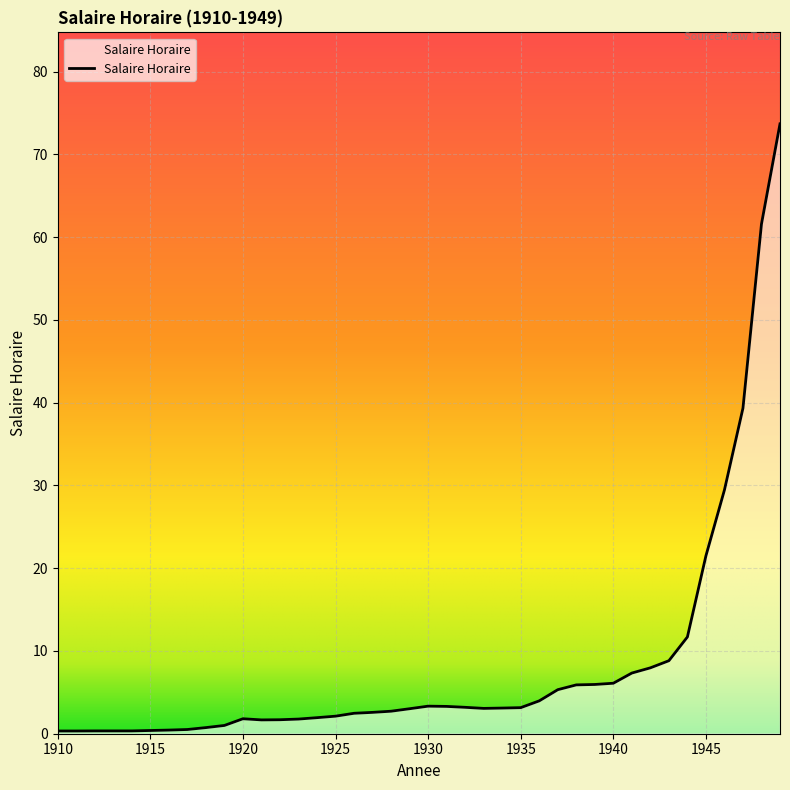

What is the greatest value displayed?

73.7